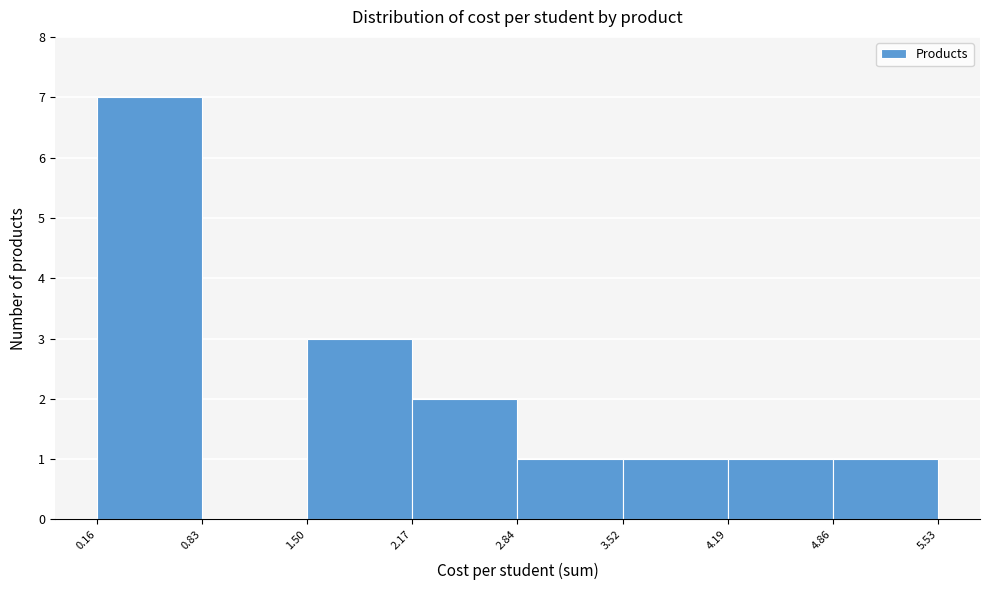

Reading left to right, transcribe this chart: for each bar, give the range it covers on the x-axis and its height. The values are not printed on the chart, so give them approximately, as read against the axis.

0.16 to 0.83: 7
0.83 to 1.50: 0
1.50 to 2.17: 3
2.17 to 2.84: 2
2.84 to 3.52: 1
3.52 to 4.19: 1
4.19 to 4.86: 1
4.86 to 5.53: 1